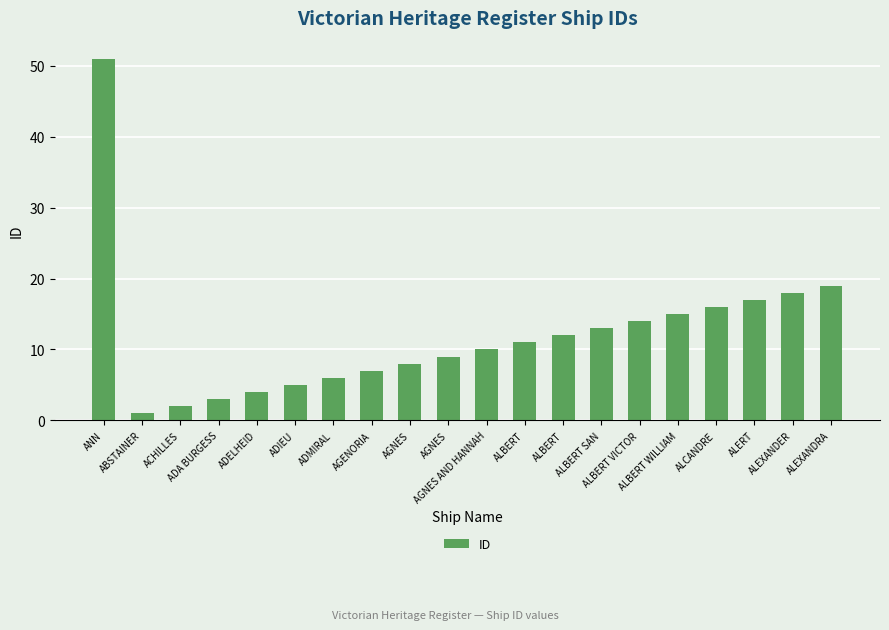

How many data points are less than 11?

10